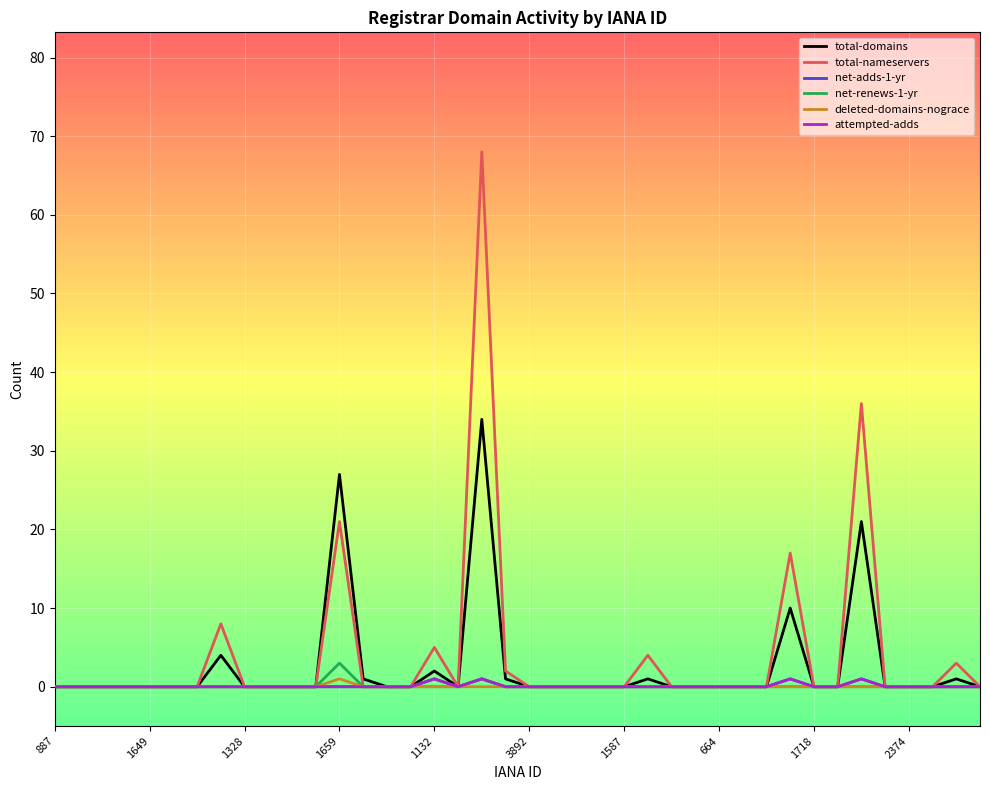

Does the chart display data point markers on the line(s)?

No